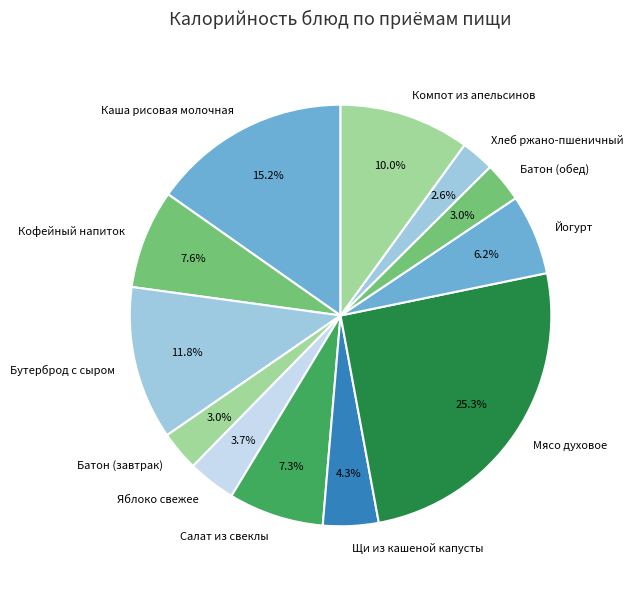

To the nearest percent, what portion does Компот из апельсинов represent?

10%